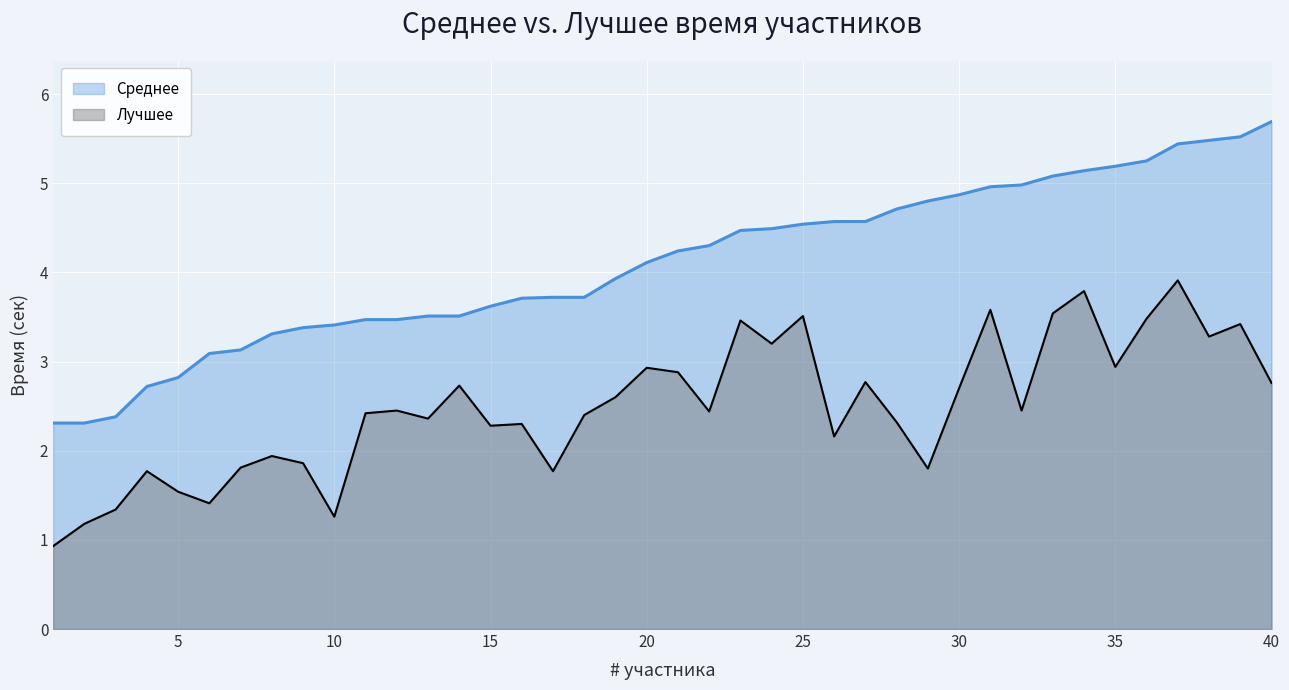

Is the value of Среднее at 16 greater than the value of Лучшее at 2?

Yes